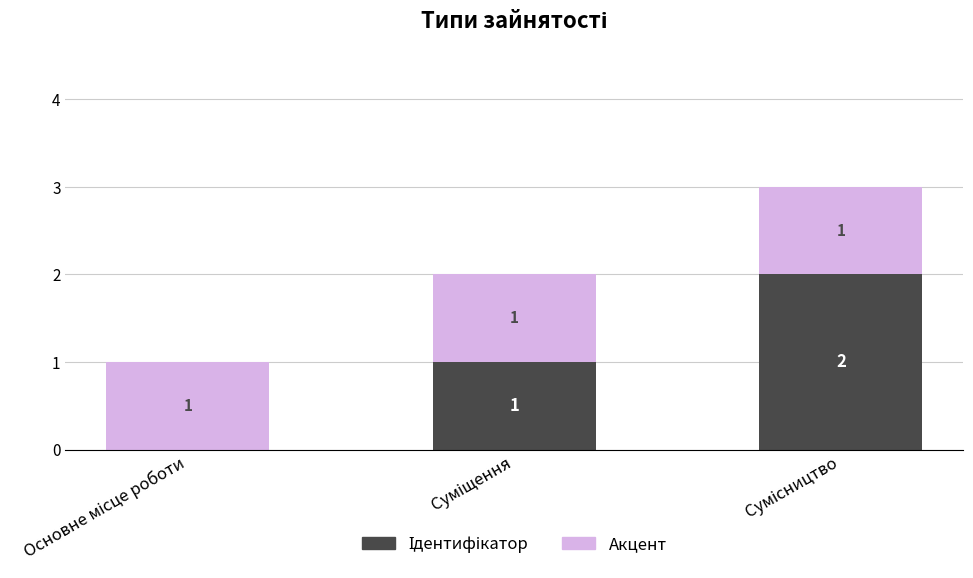

Between Суміщення and Основне місце роботи, which is larger?

Суміщення